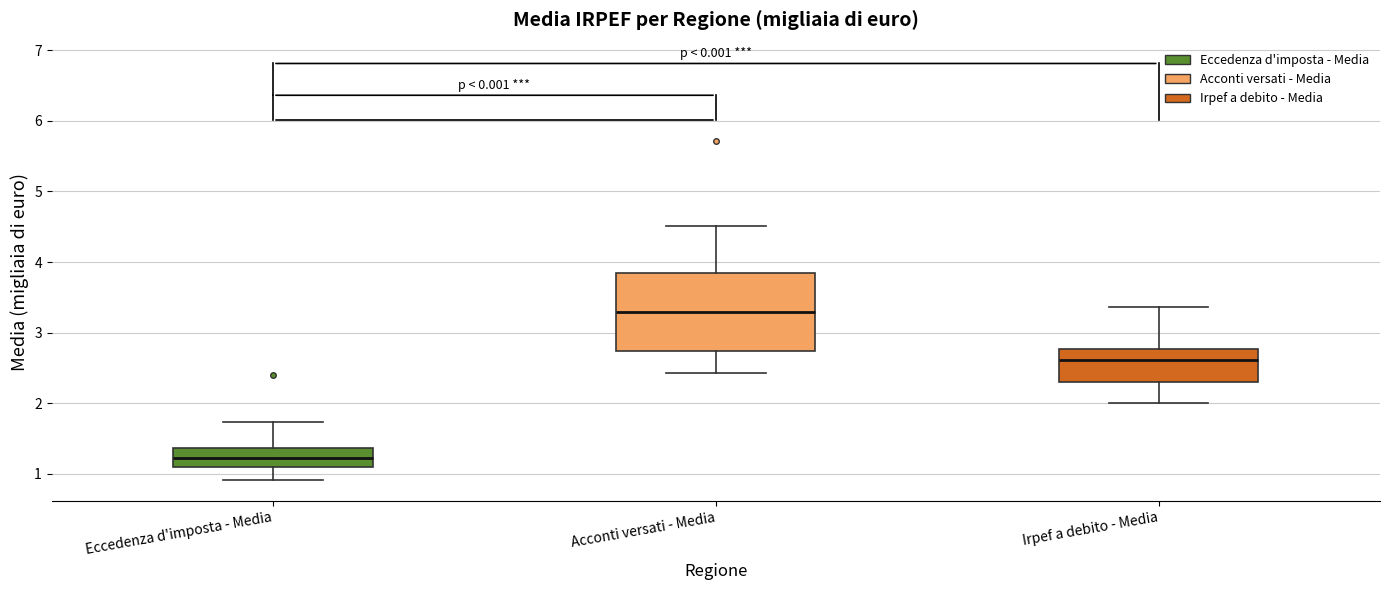

Which box's median line is the lowest?

Eccedenza d'imposta - Media